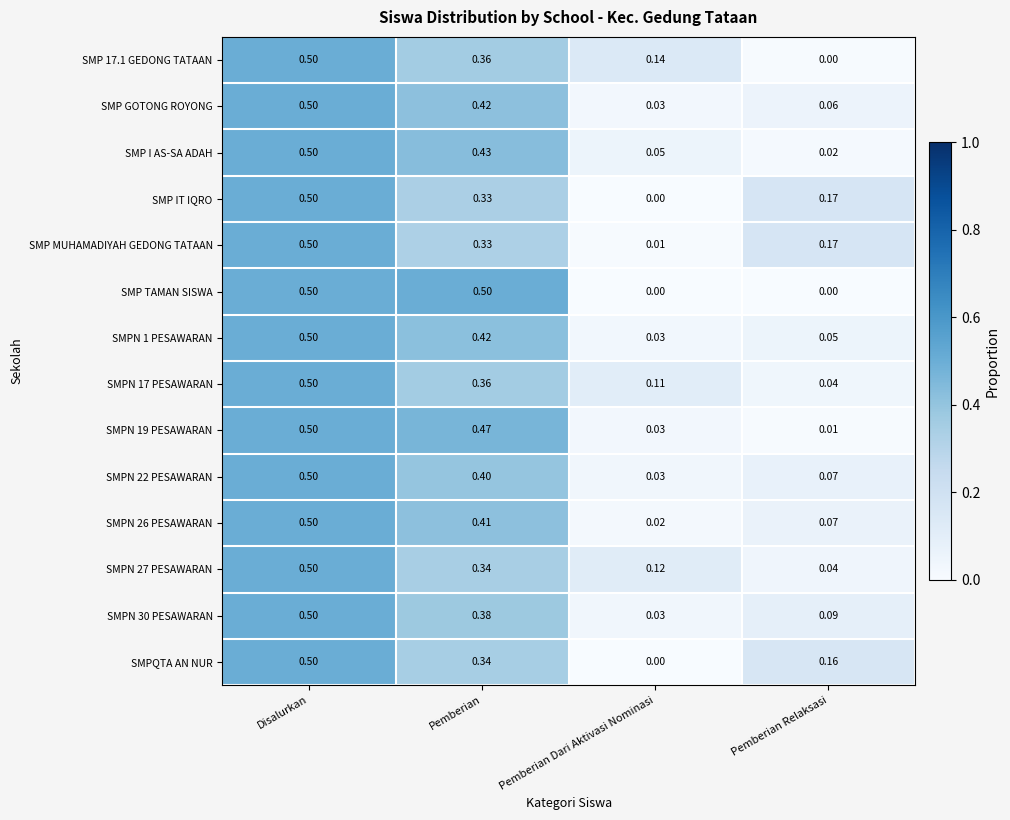

Which category has the lowest value in the SMPQTA AN NUR series?

Pemberian Dari Aktivasi Nominasi